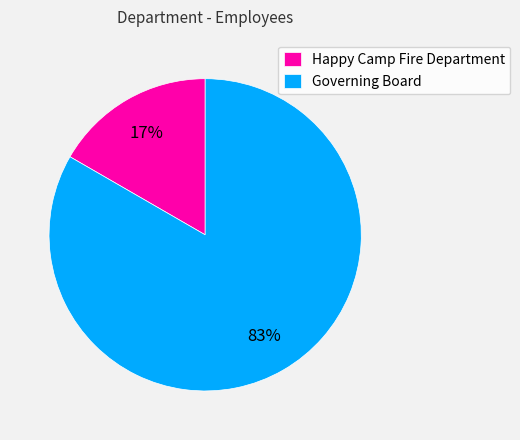

Is it true that Governing Board is 83% of the pie?

True